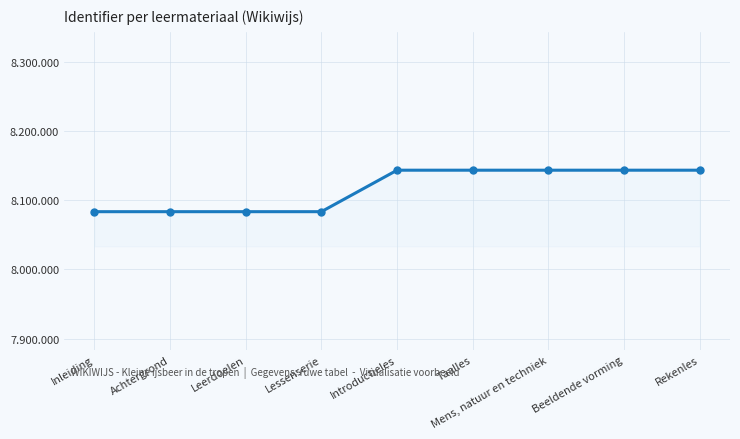

What is the difference between the maximum and minimum values?

59975